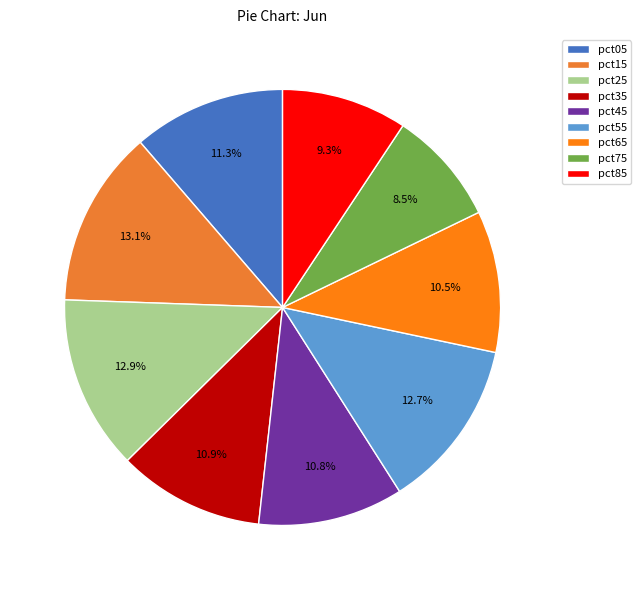

How many slices are in this pie chart?

9